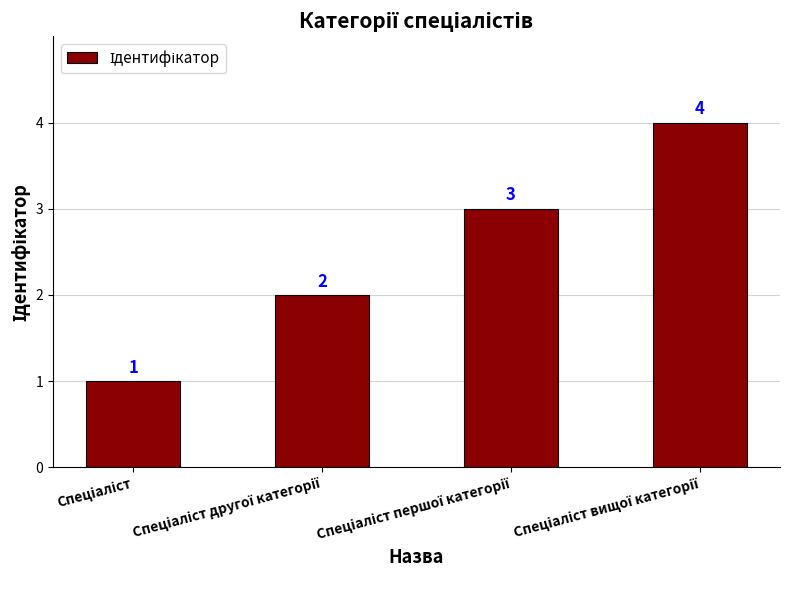

What is the maximum value shown in the chart?

4